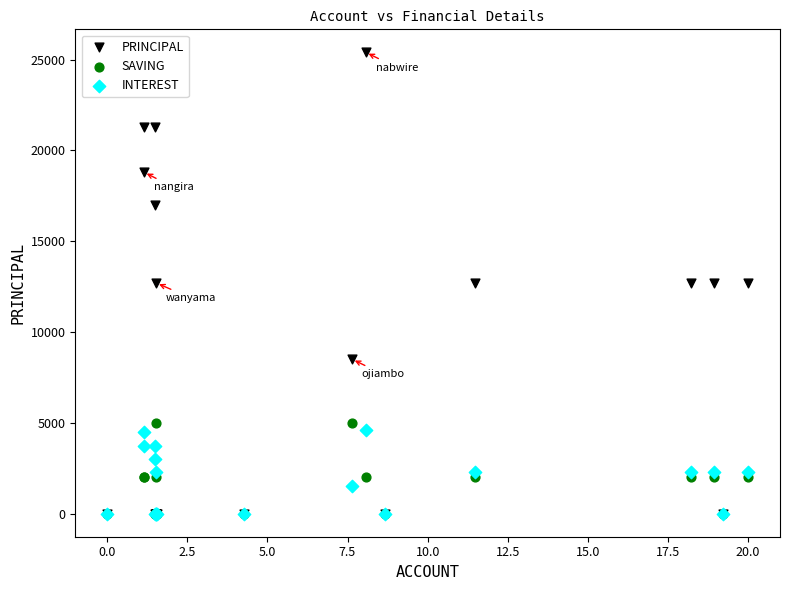

Which series reaches the maximum Y coordinate?

PRINCIPAL